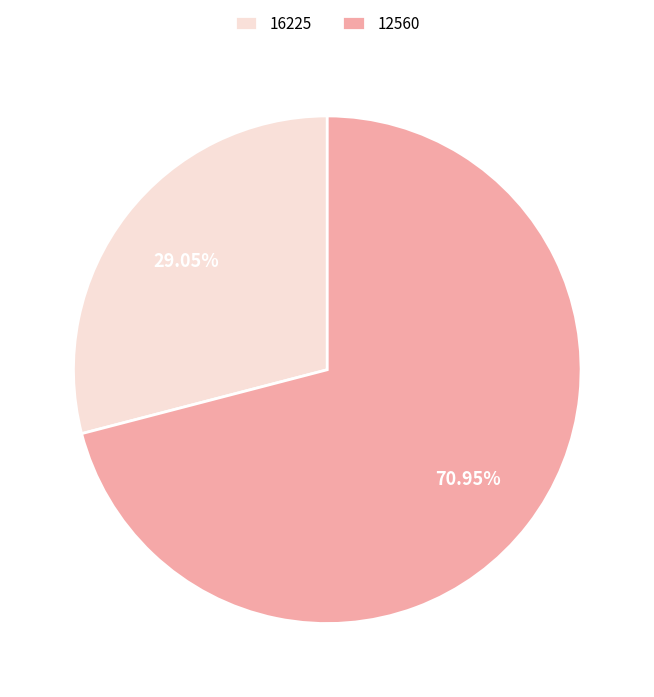

Combined, do 16225 and 12560 account for over 50%?

Yes